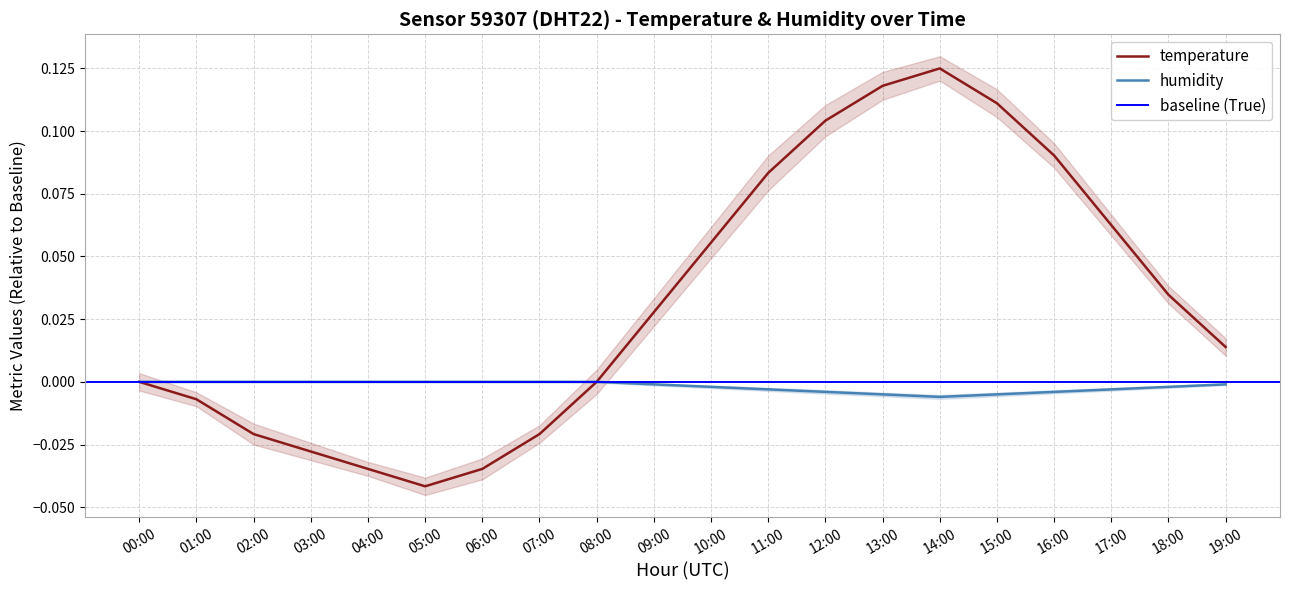

What is the maximum value for temperature?

0.1